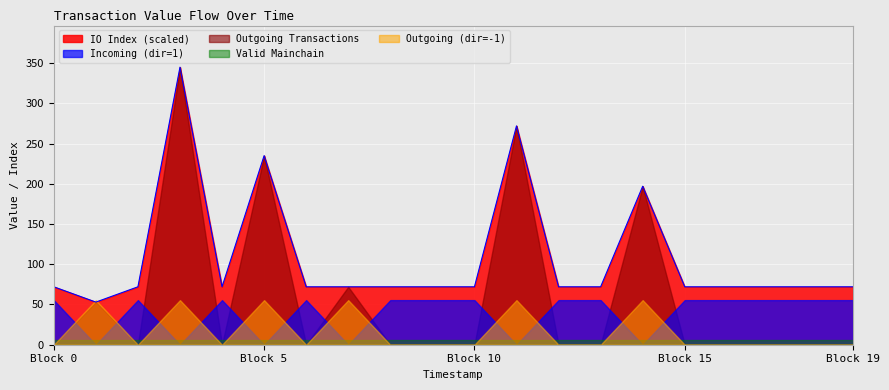

What is the smallest value displayed?

53